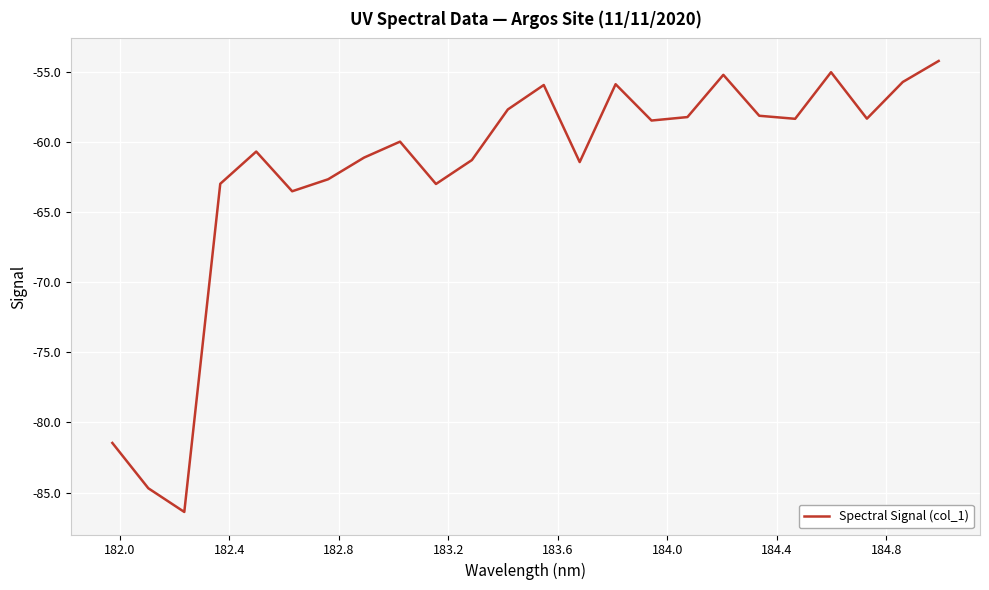

What is the average value?

-62.1